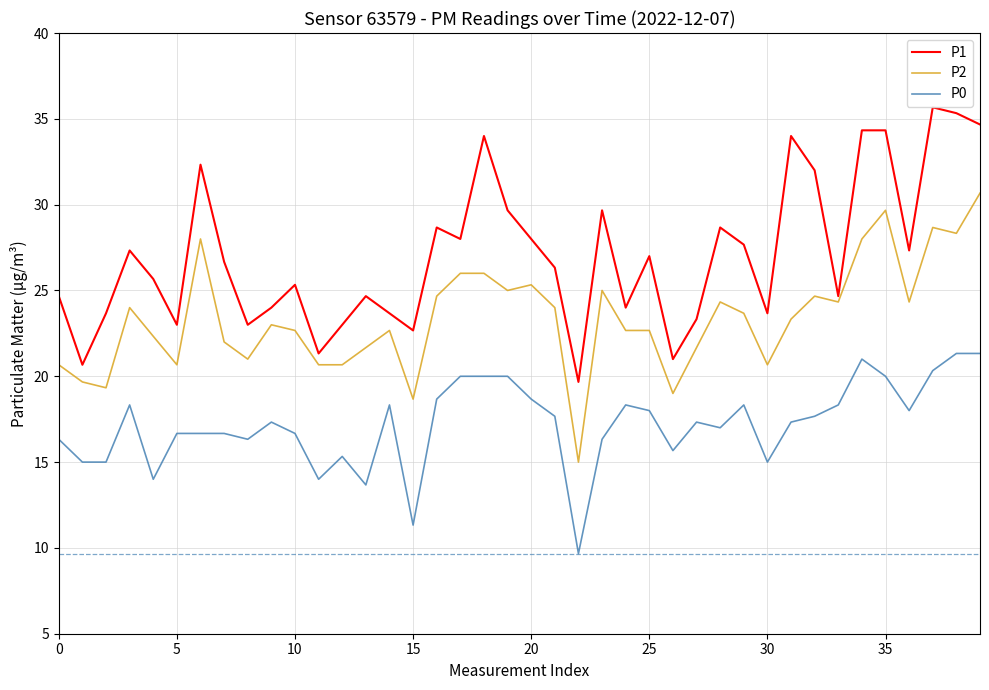

True or false: P2 and P0 intersect in this chart.

False